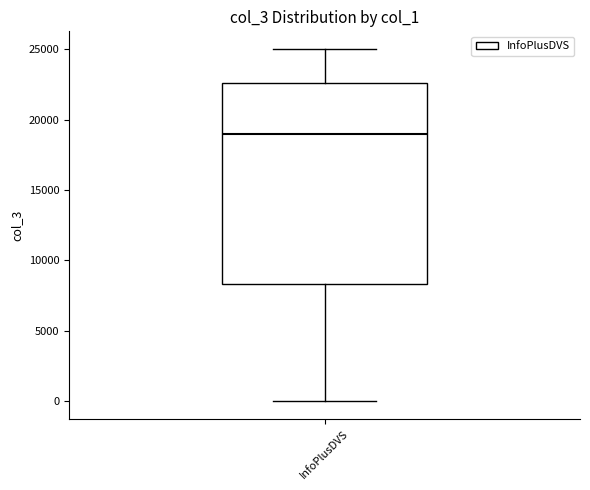

Read this box plot against the y-axis: the position of the median line, the range covered by the box, and the ends of both whiskers. The values are not printed on the chart, so give them approximately, as read against the axis.

median 19000, box 8500 to 22500, whiskers 0 to 25000